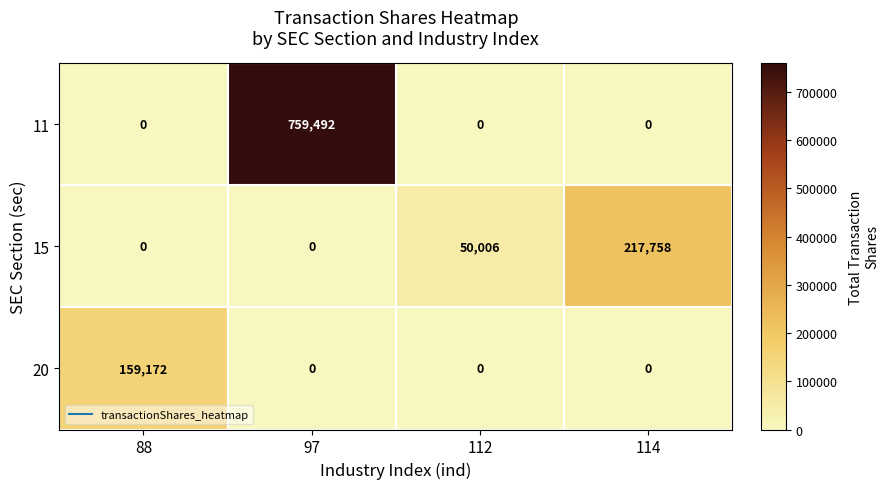

True or false: 15 has a value of 50006 at 112.

True